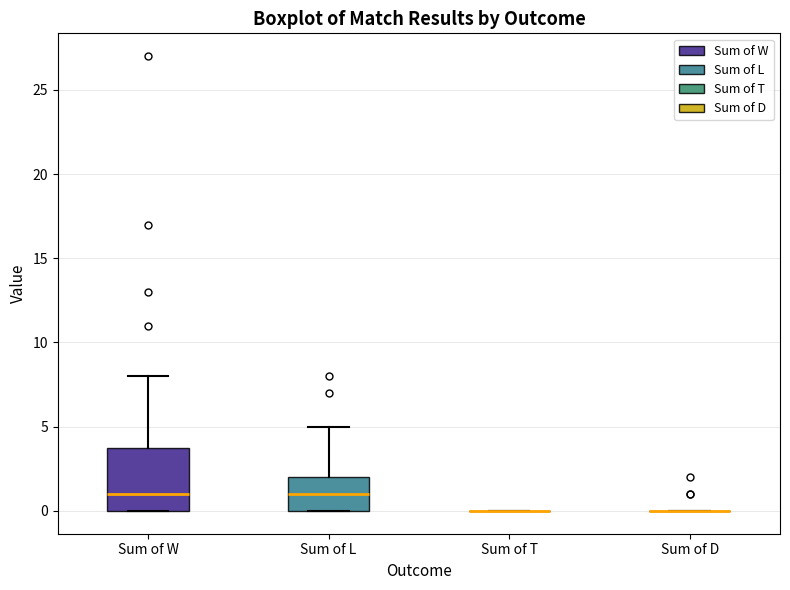

Reading left to right, transcribe this box plot: for each box, give where its median line is, the range the box spans, and where its two whiskers end, as read against the y-axis. The values are not printed on the chart, so give them approximately, as read against the axis.

Sum of W: median 1, box 0 to 4, whiskers 0 to 8
Sum of L: median 1, box 0 to 2, whiskers 0 to 5
Sum of T: box collapsed to a line at 0, whiskers 0 to 0
Sum of D: box collapsed to a line at 0, whiskers 0 to 0